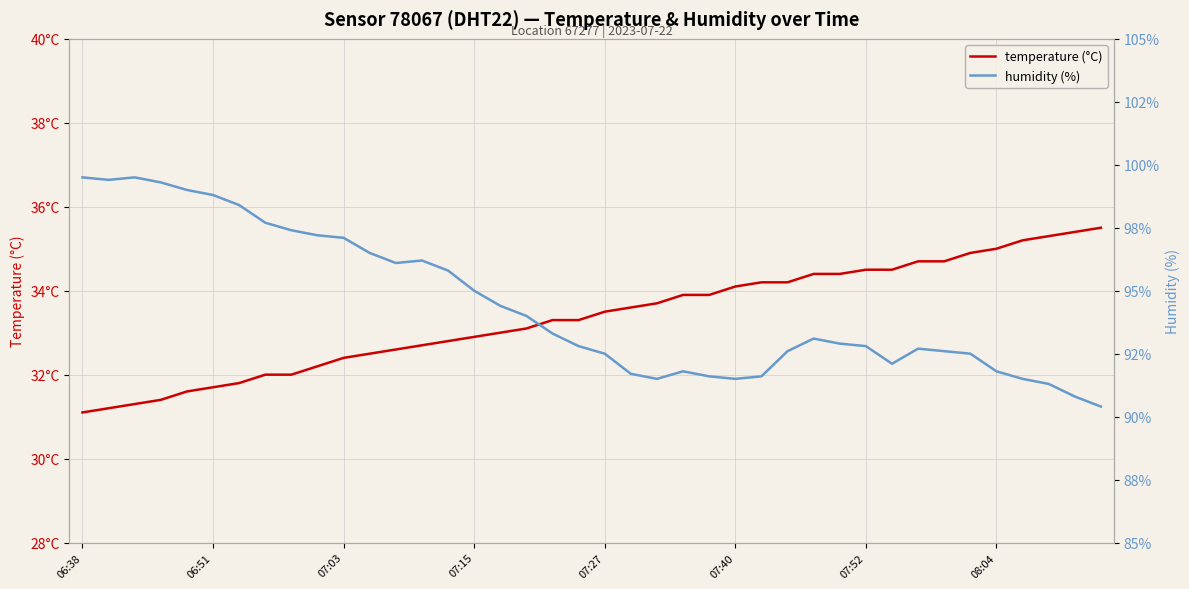

What are all the series names shown in the legend?

temperature (°C), humidity (%)